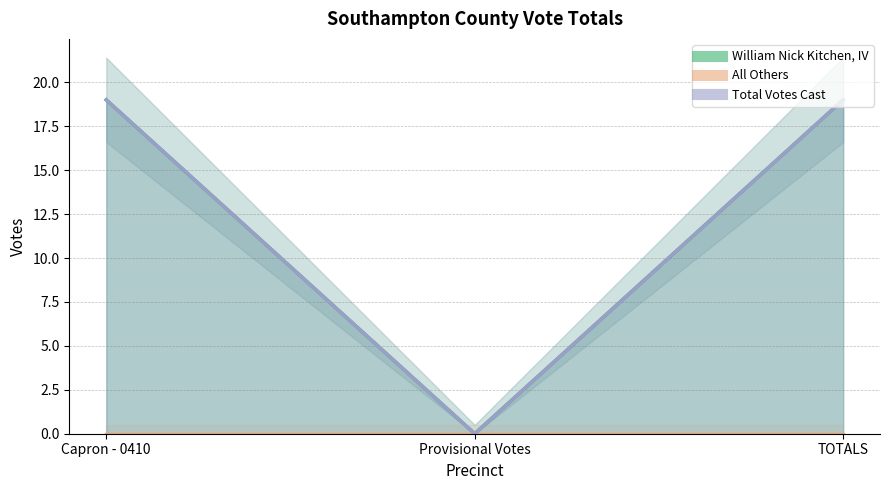

Is the value of William Nick Kitchen, IV at Provisional Votes greater than the value of Total Votes Cast at TOTALS?

No